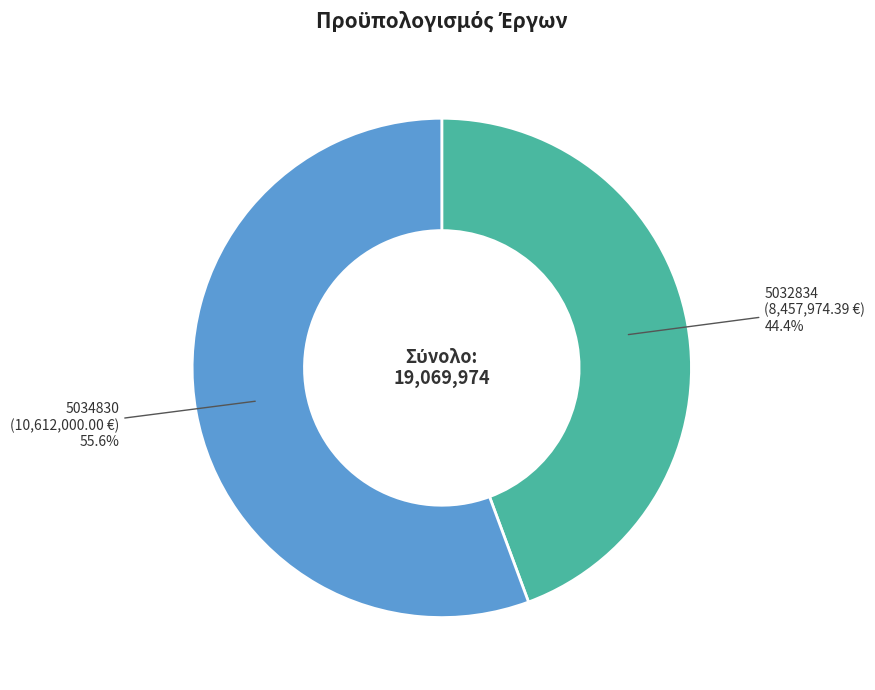

Is it true that 5032834 is 44% of the pie?

True